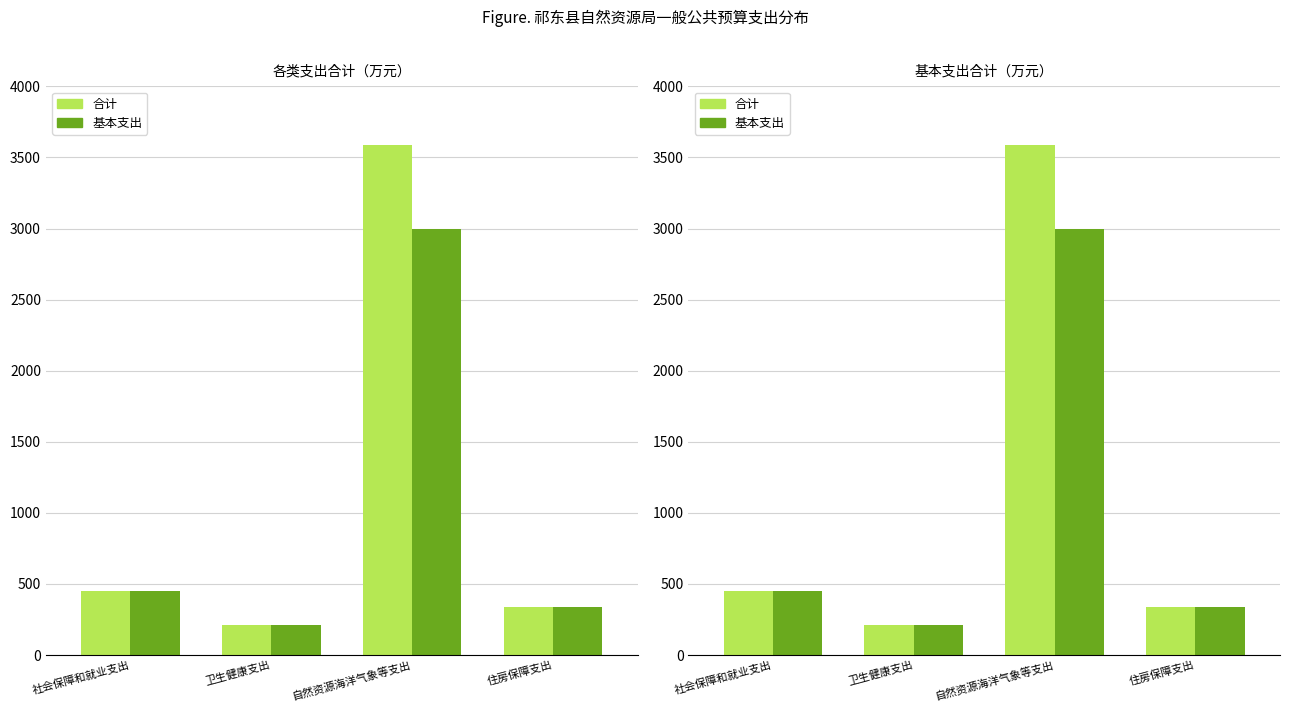

Reading right to left, list all the values displayed in this chart.

合计: 住房保障支出=340.3	自然资源海洋气象等支出=3589.7	卫生健康支出=212.7	社会保障和就业支出=453.7
基本支出: 住房保障支出=340.3	自然资源海洋气象等支出=2993.4	卫生健康支出=212.7	社会保障和就业支出=453.7